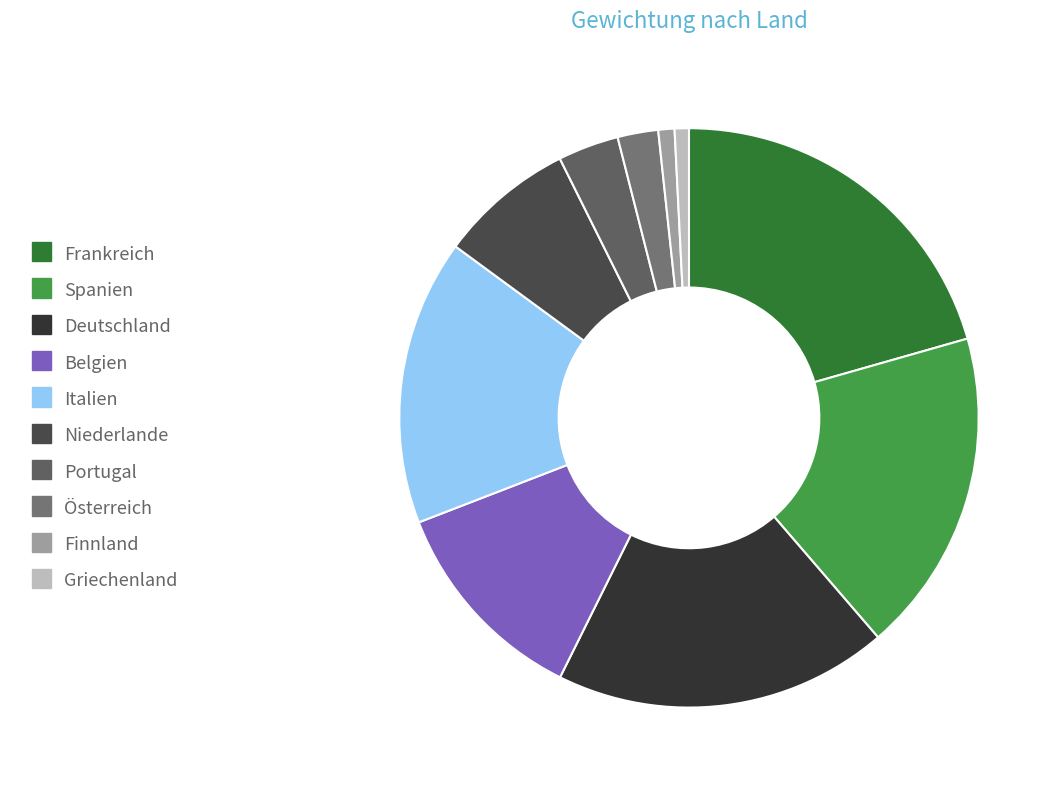

Rank the categories by value from highest to lowest.

Frankreich, Deutschland, Spanien, Italien, Belgien, Niederlande, Portugal, Österreich, Finnland, Griechenland